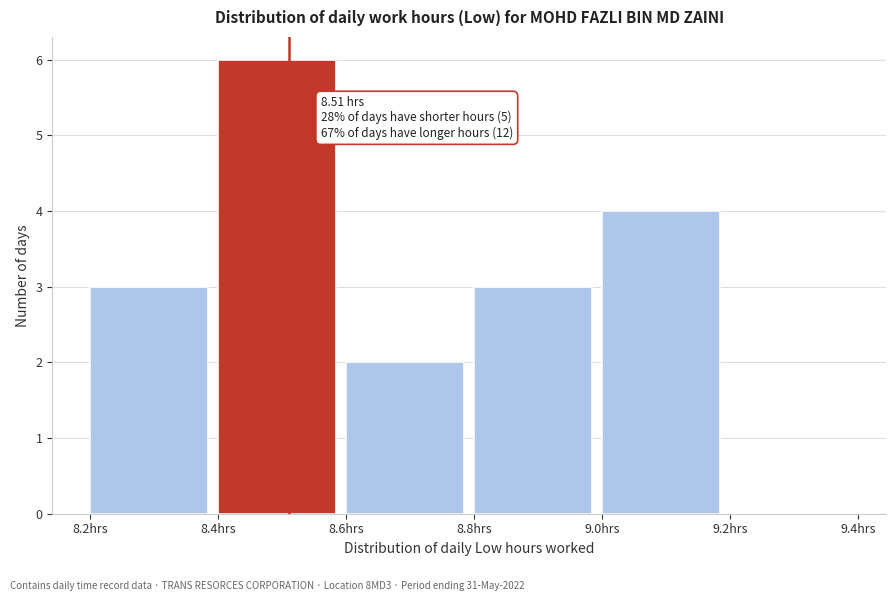

Which range on the x-axis has the tallest bar?

8.4 to 8.6